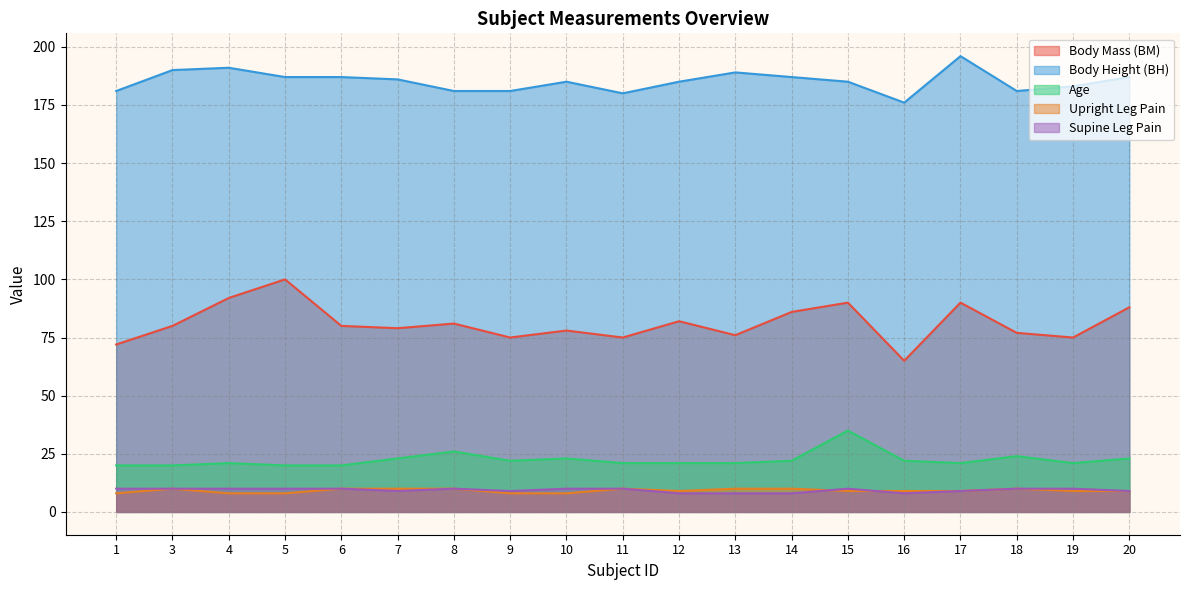

True or false: Upright Leg Pain has a value of 8 at 10.

True